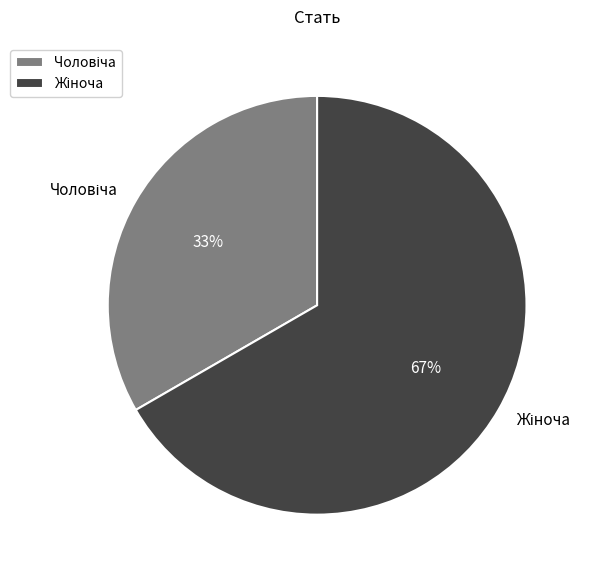

Is there a majority slice in this chart?

Yes